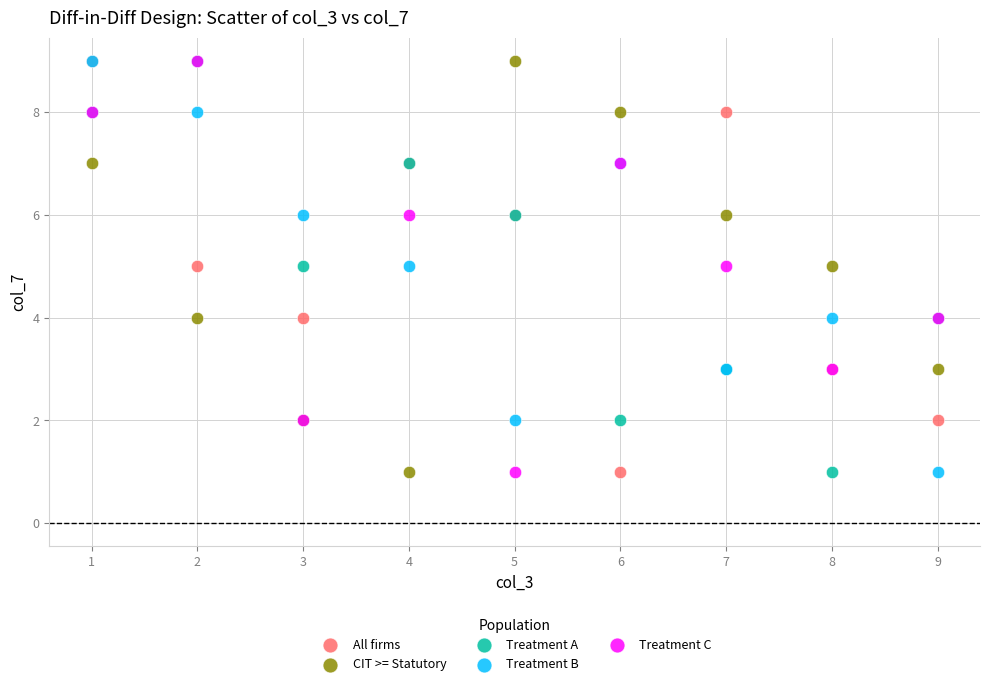

What are all the series names shown in the legend?

All firms, CIT >= Statutory, Treatment A, Treatment B, Treatment C